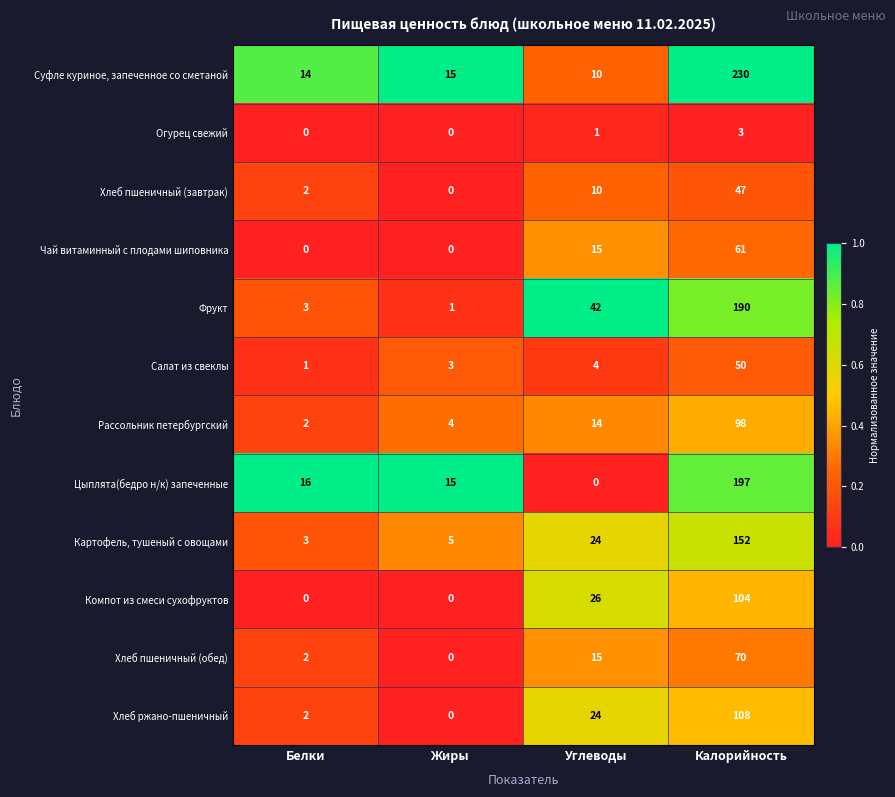

Which category has the highest value in the Чай витаминный с плодами шиповника series?

Калорийность